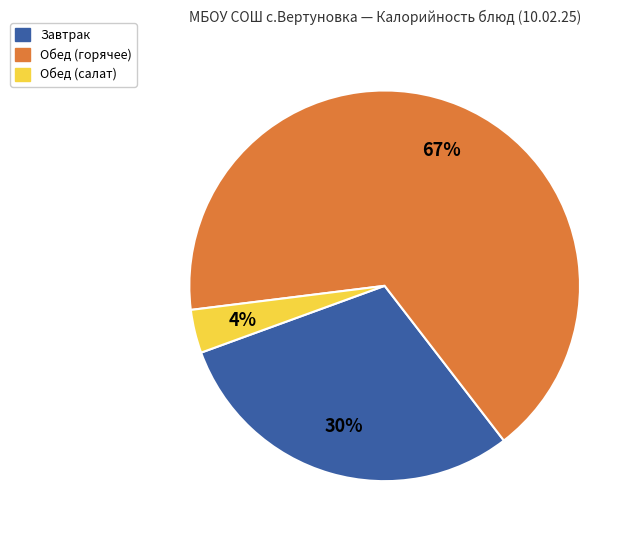

Is there a majority slice in this chart?

Yes